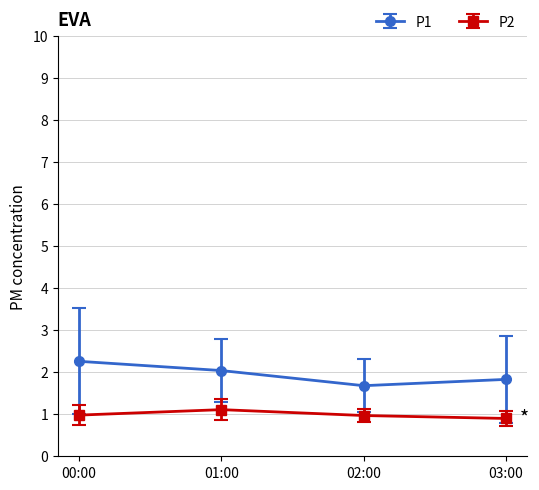

How many lines are shown in the chart?

2